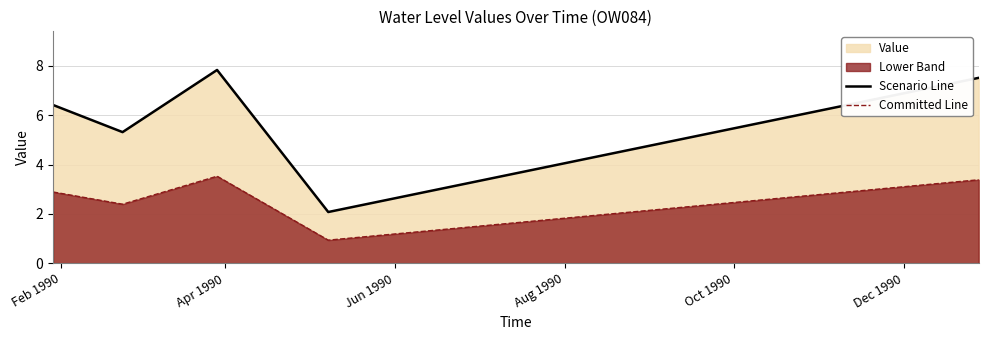

What is the minimum value for Scenario Line?

2.1